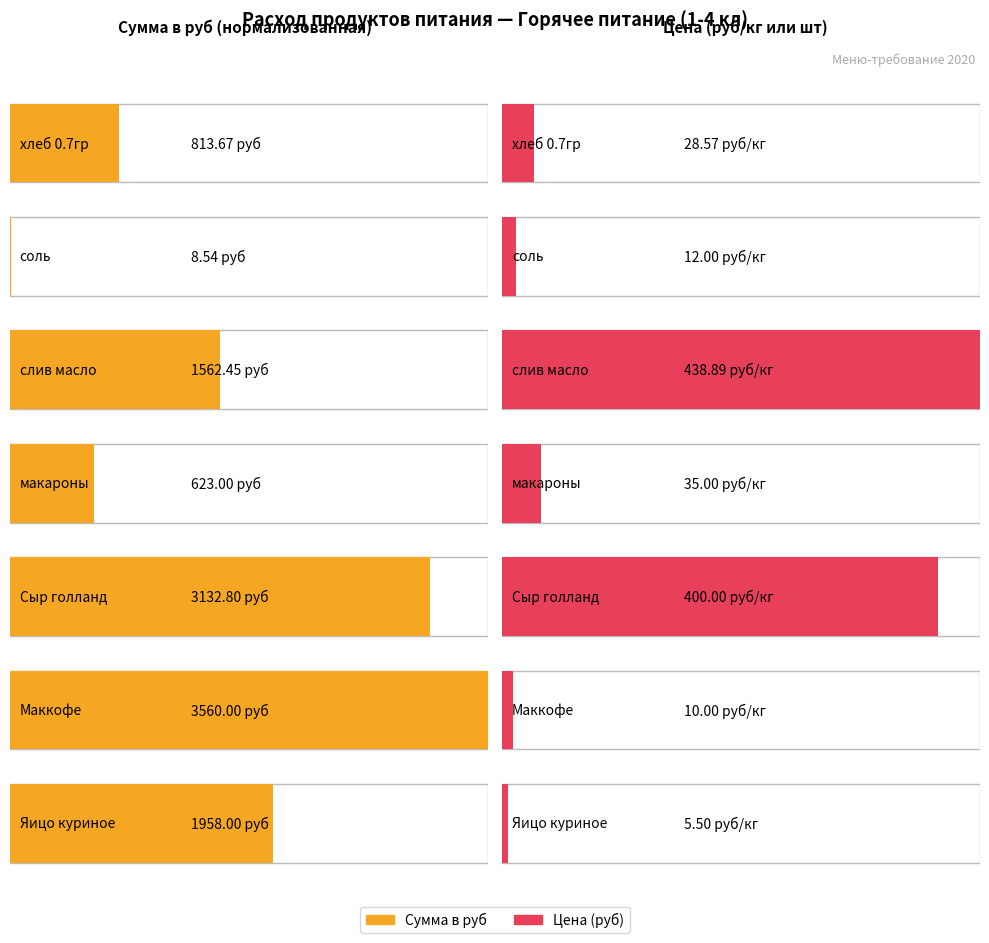

What is the label of the 3rd bar from the right?

Сыр голланд